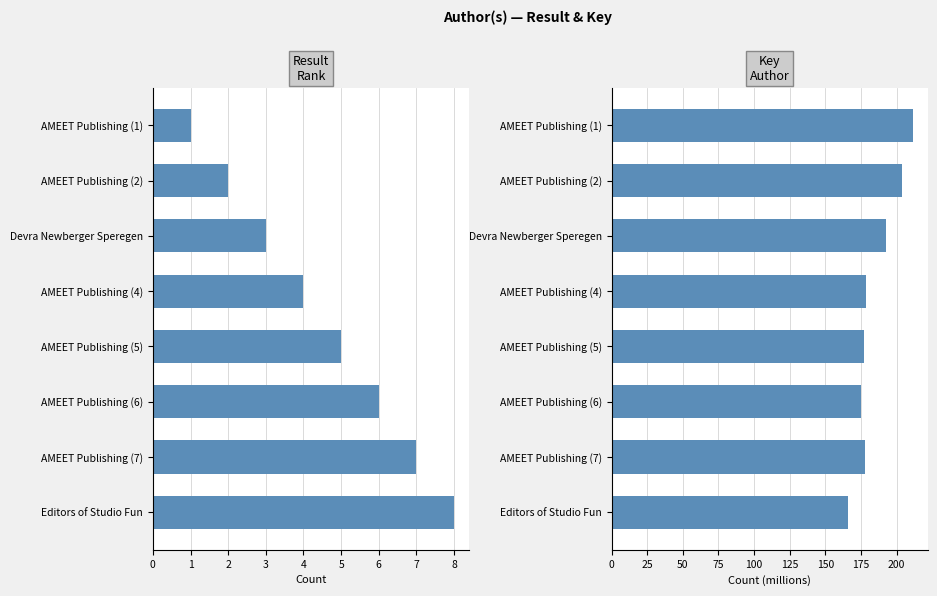

What is the value of the Key (millions) bar at the 5th from the left?

177.4